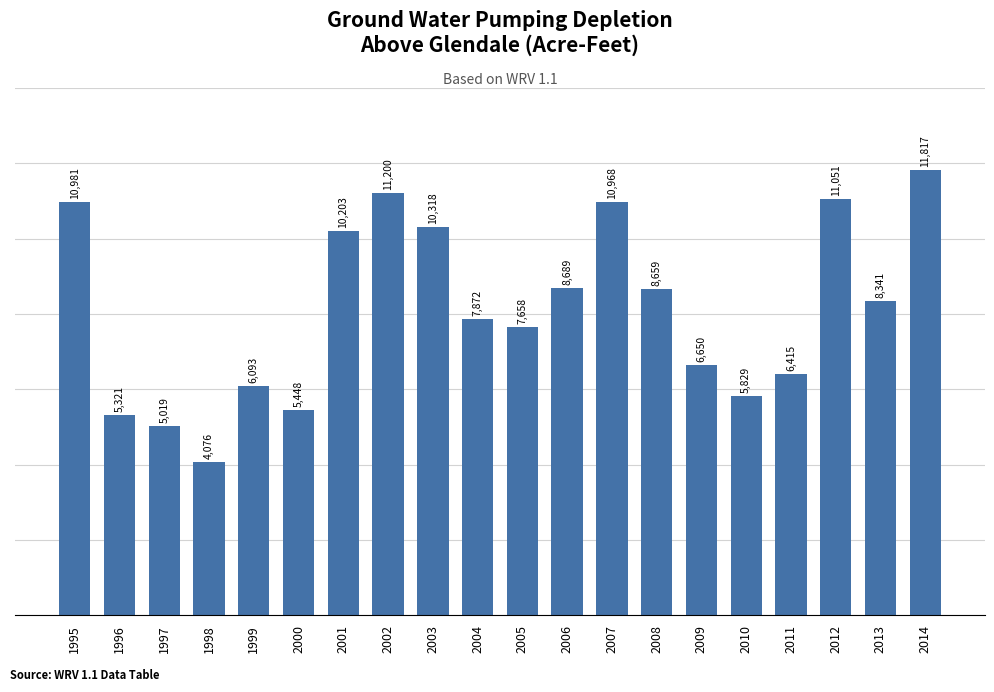

What is the sum of all values?

162606.7